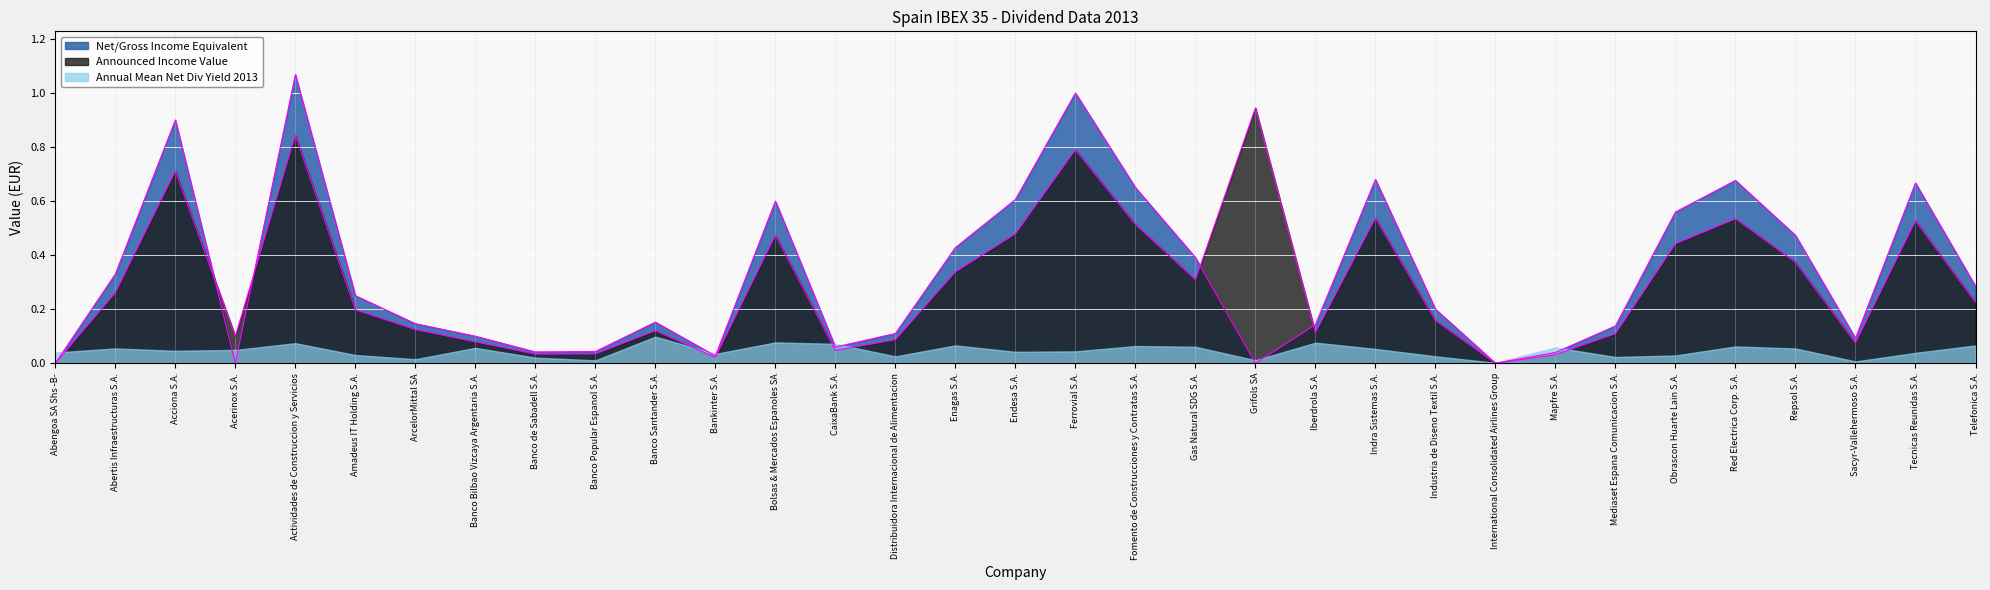

Which series ends up on top after the final intersection of Net/Gross Income Equivalent and Announced Income Value?

Net/Gross Income Equivalent